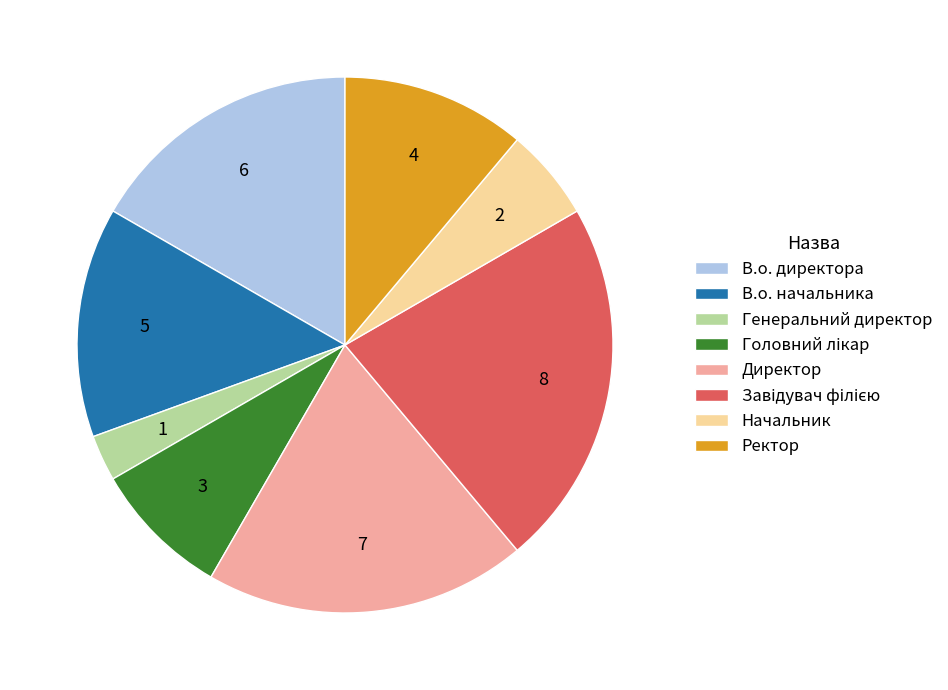

Which slice is the smallest?

Генеральний директор